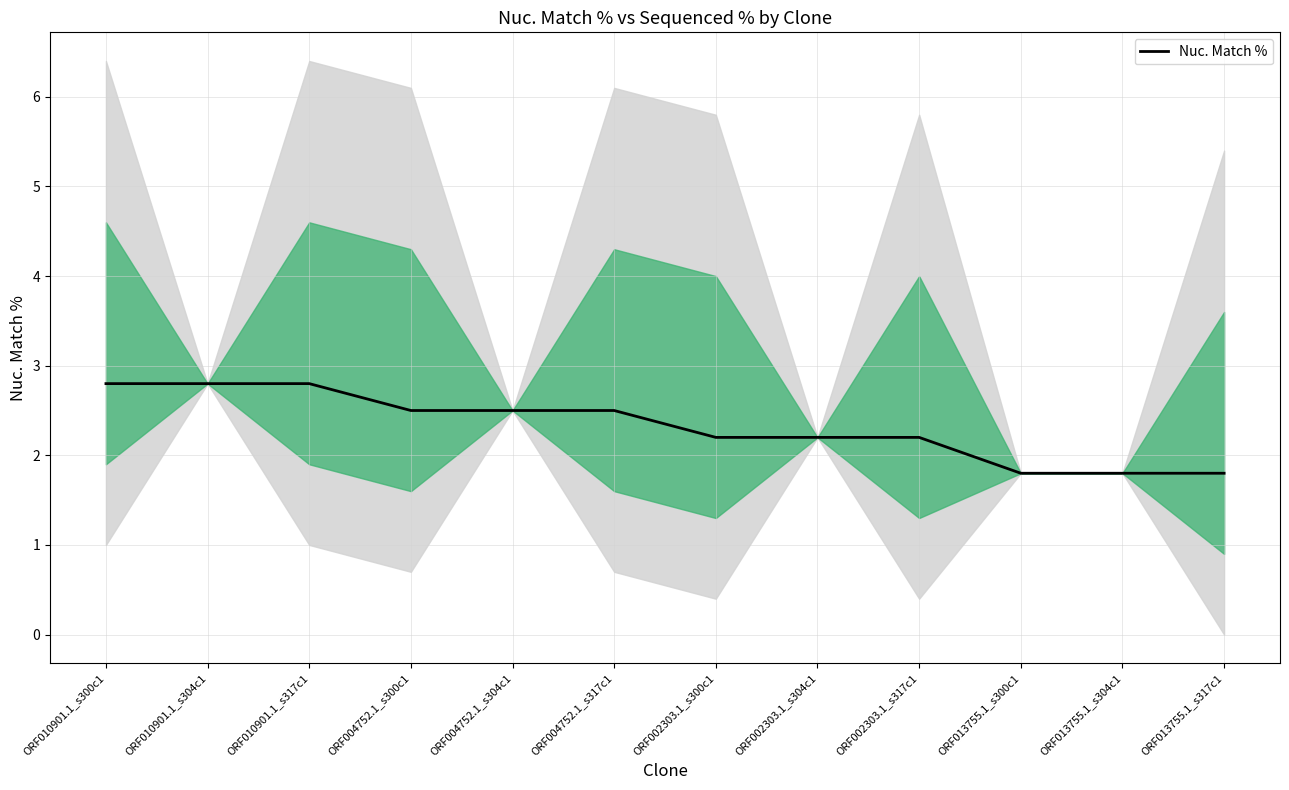

What is the value of the 2nd point from the left?

2.8